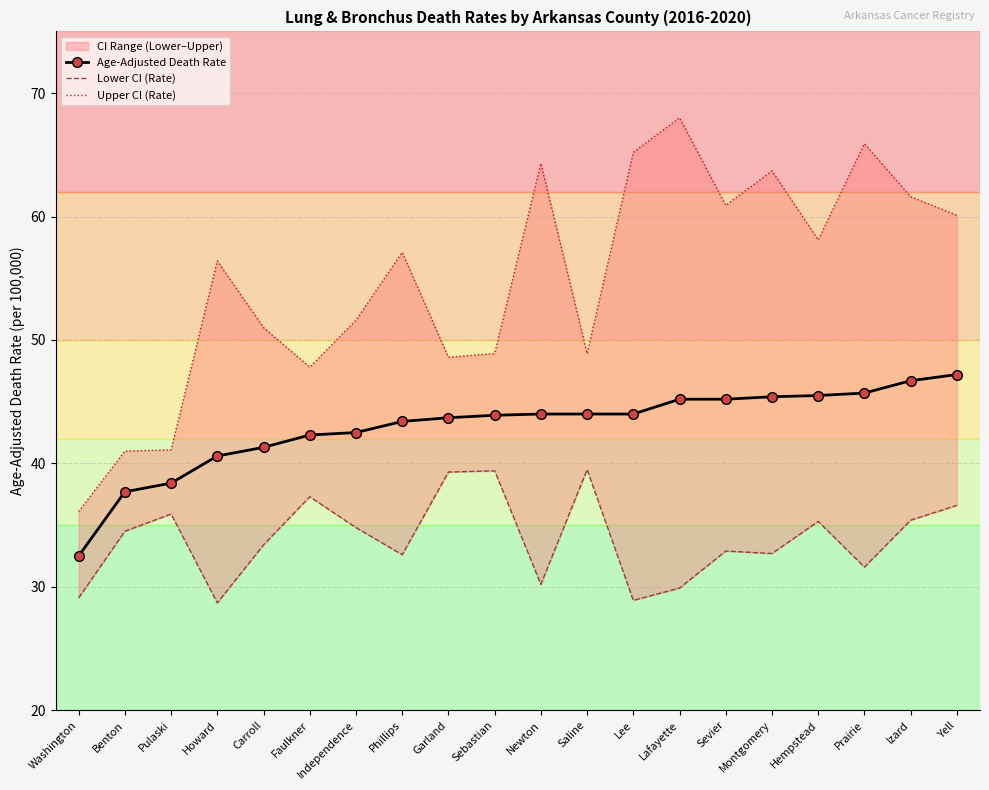

True or false: Age-Adjusted Death Rate and Lower CI (Rate) intersect in this chart.

False